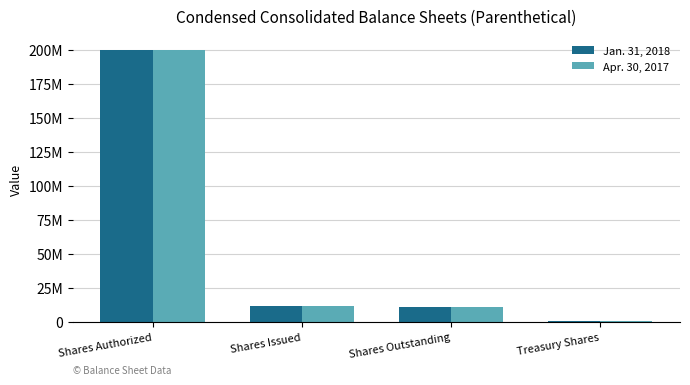

Does the chart contain stacked bars?

No